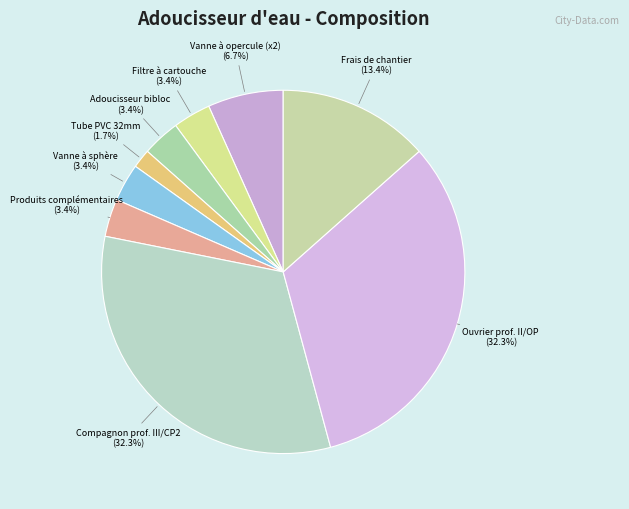

Does Frais de chantier represent more than half of the total?

No